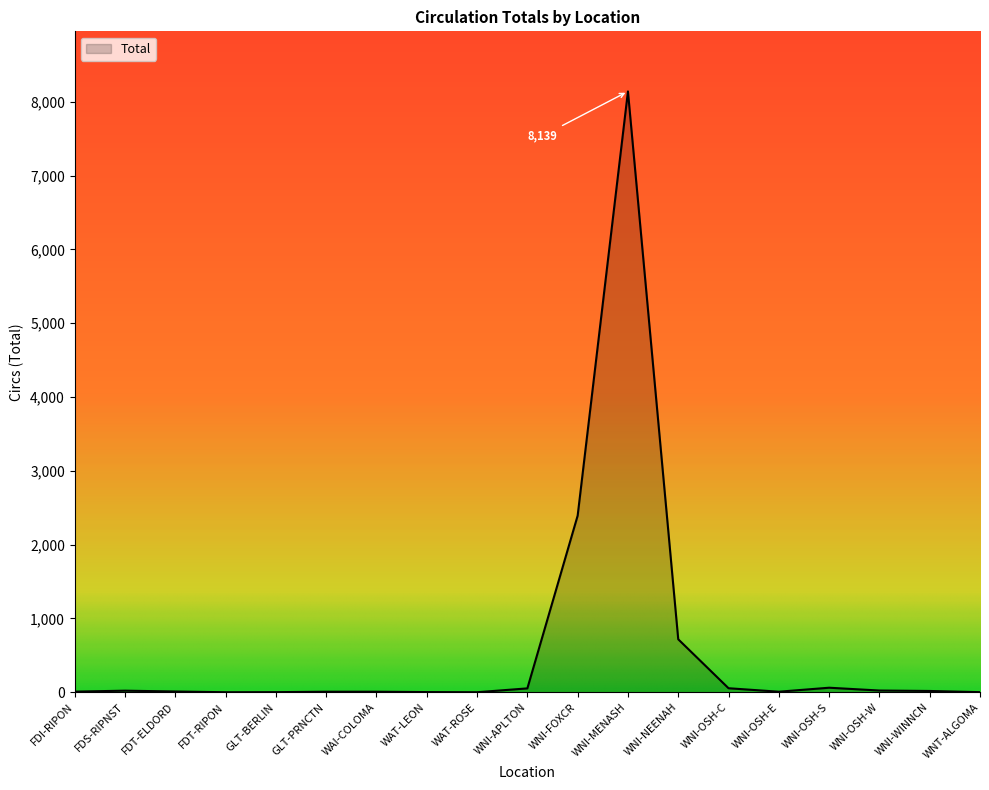

Between GLT-PRNCTN and WNI-FOXCR, which is larger?

WNI-FOXCR